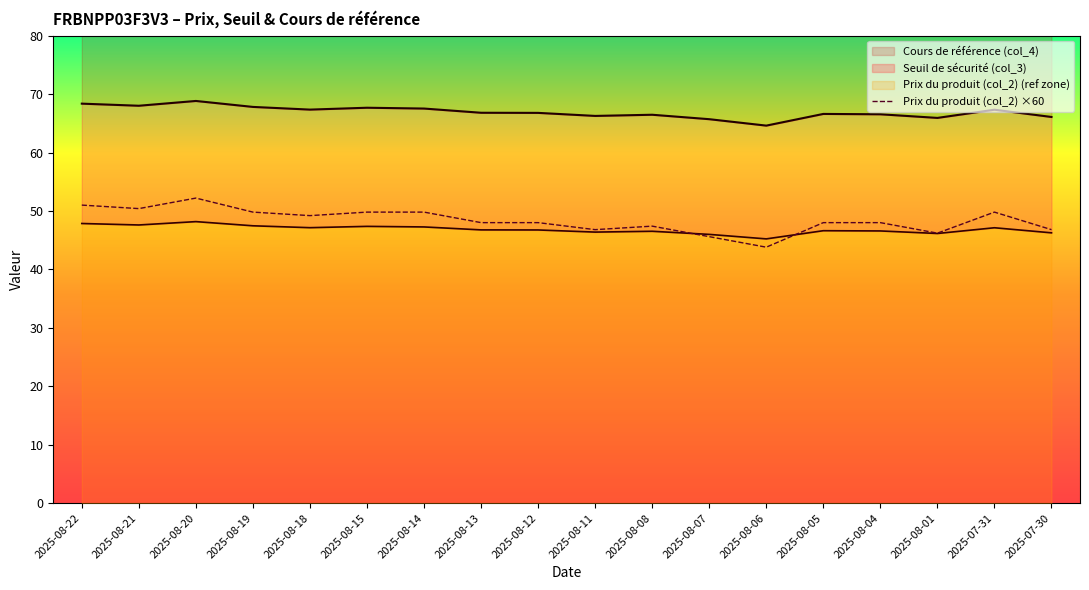

Is this an area chart (filled region under the line)?

No